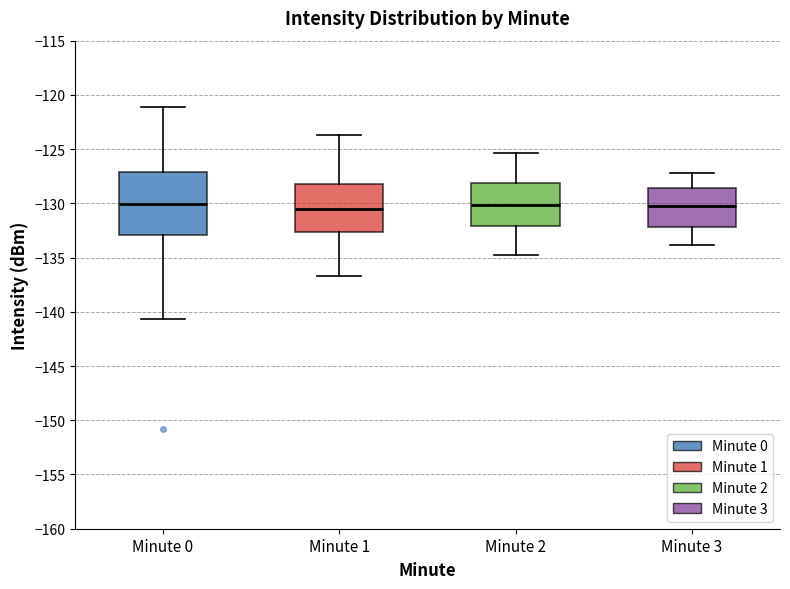

Comparing the boxes themselves (not the whiskers), which one is the tallest?

Minute 0